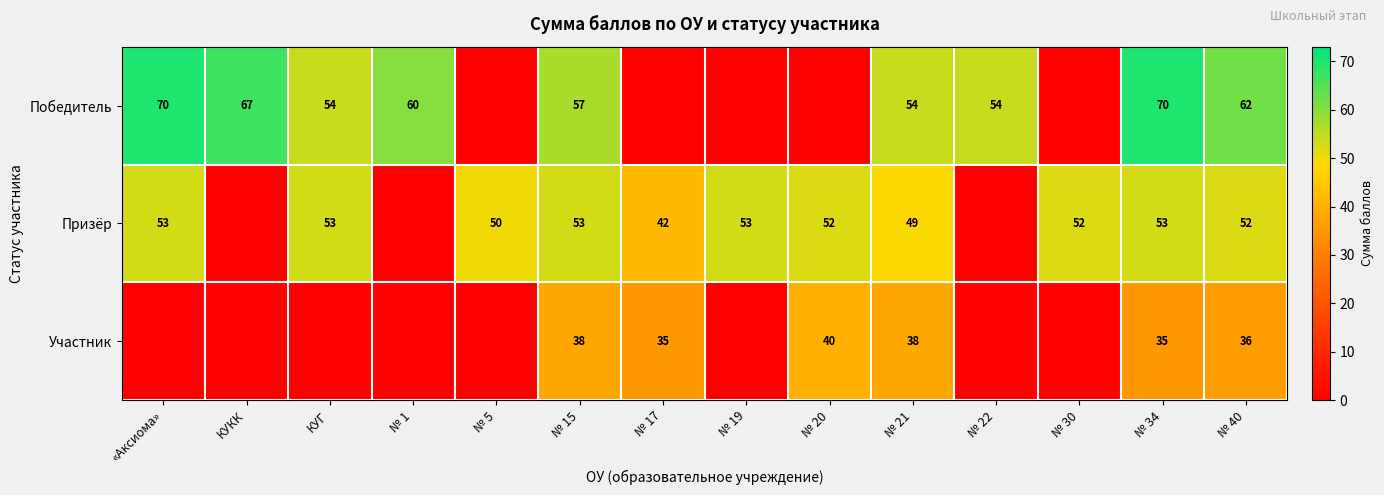

What is the spread (max minus min) of values at № 34?

35